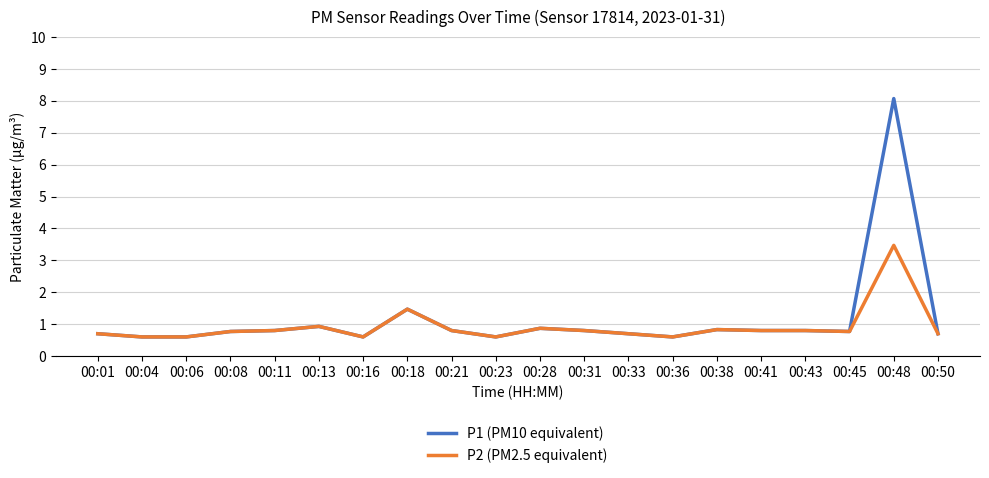

What is the difference between the maximum and minimum values in the P1 (PM10 equivalent) series?

7.5